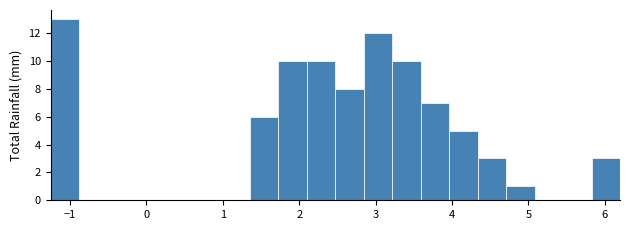

Around what value on the x-axis is the tallest bar? Give the approximate position of its centre, as read against the axis.

-1.1